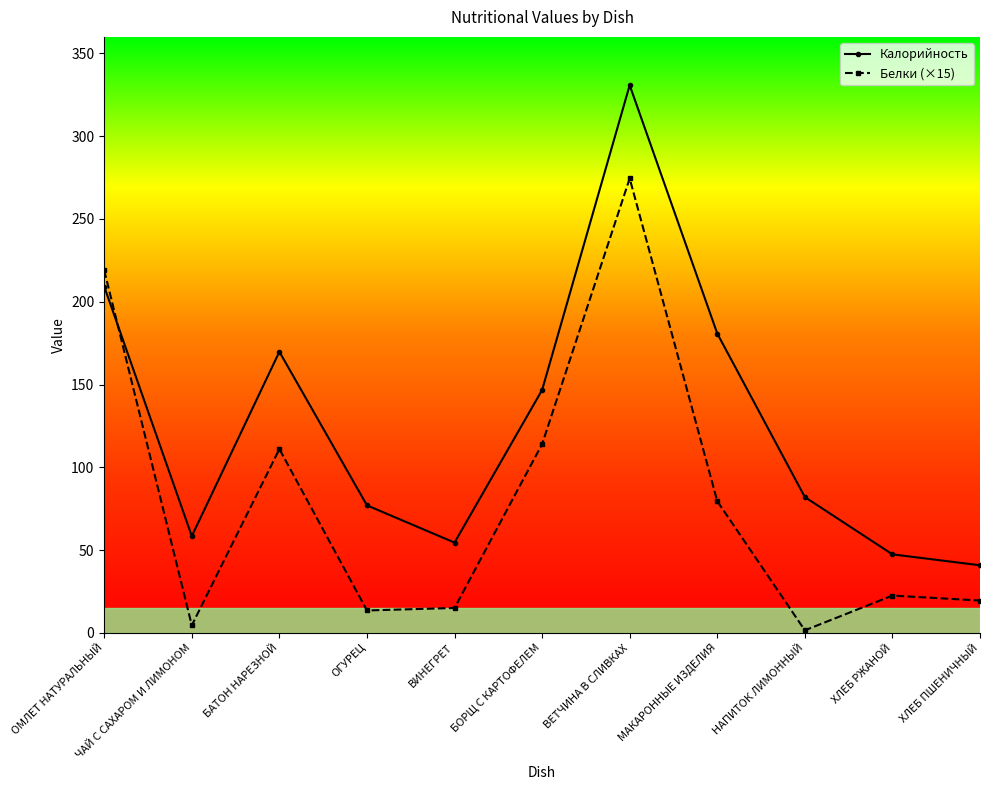

Between БОРЩ С КАРТОФЕЛЕМ and ХЛЕБ РЖАНОЙ, which series saw the biggest shift?

Калорийность